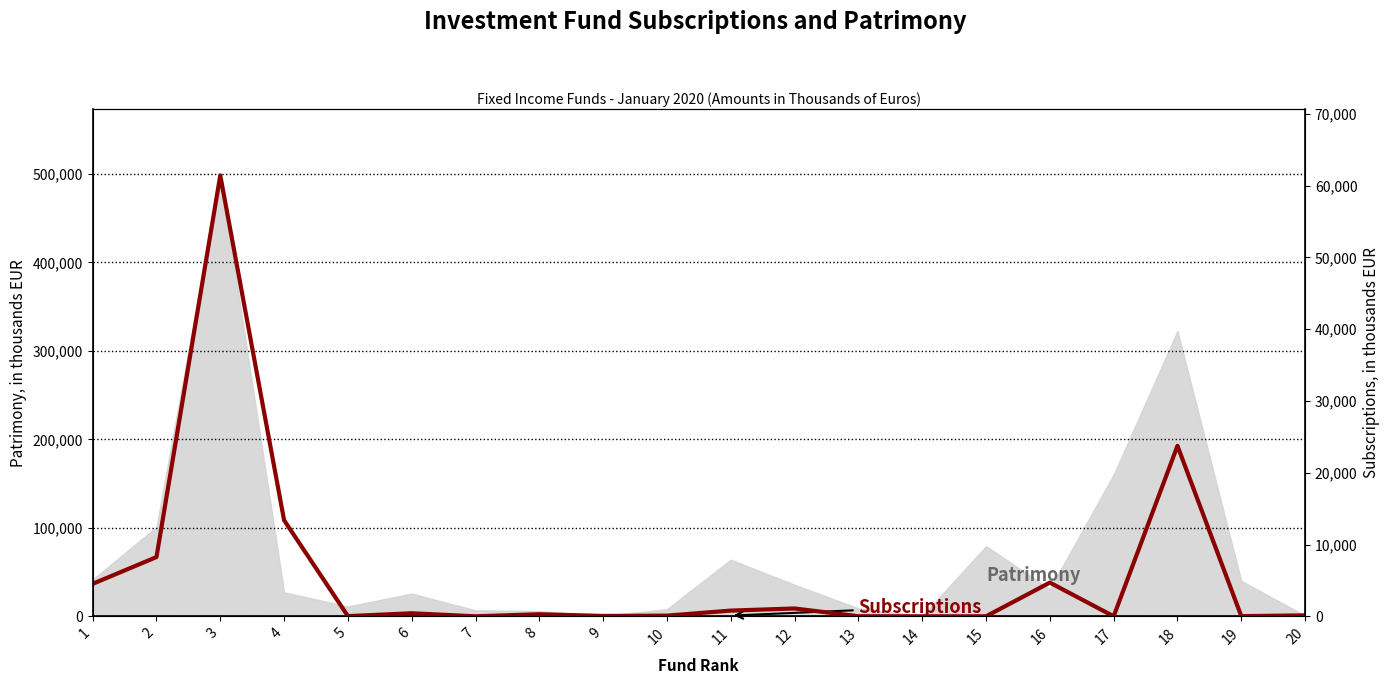

Count the number of values greater than 289.

9